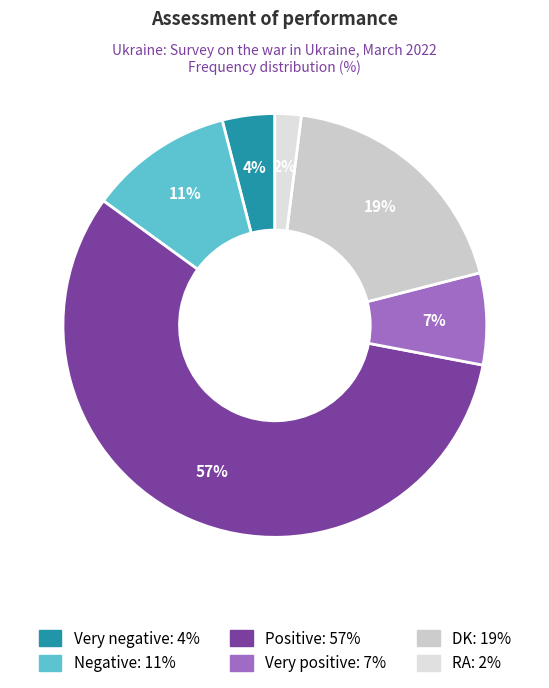

Rank the categories by value from highest to lowest.

Positive, DK, Negative, Very positive, Very negative, RA